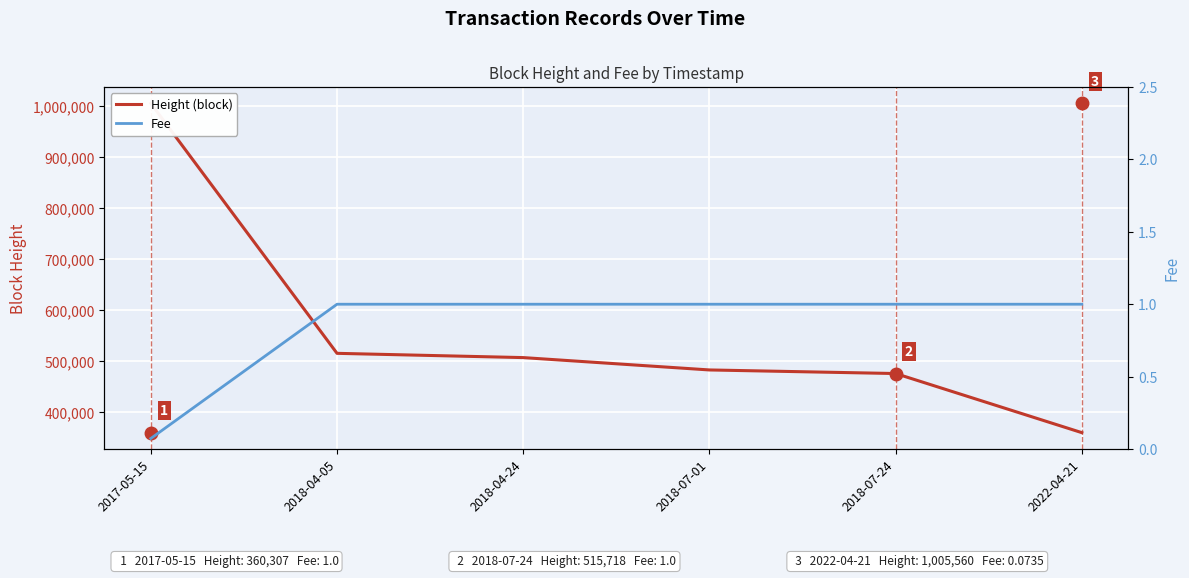

List the labels in order of Height (block) value, largest first.

2017-05-15, 2018-04-05, 2018-04-24, 2018-07-01, 2018-07-24, 2022-04-21